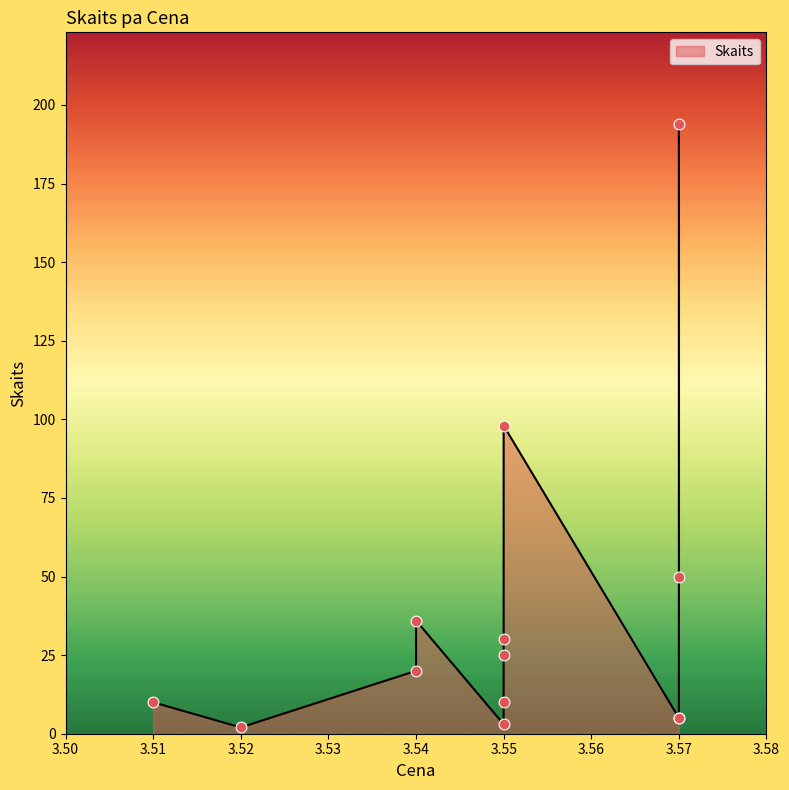

Which has a higher value, 3.55 or 3.54?

3.54